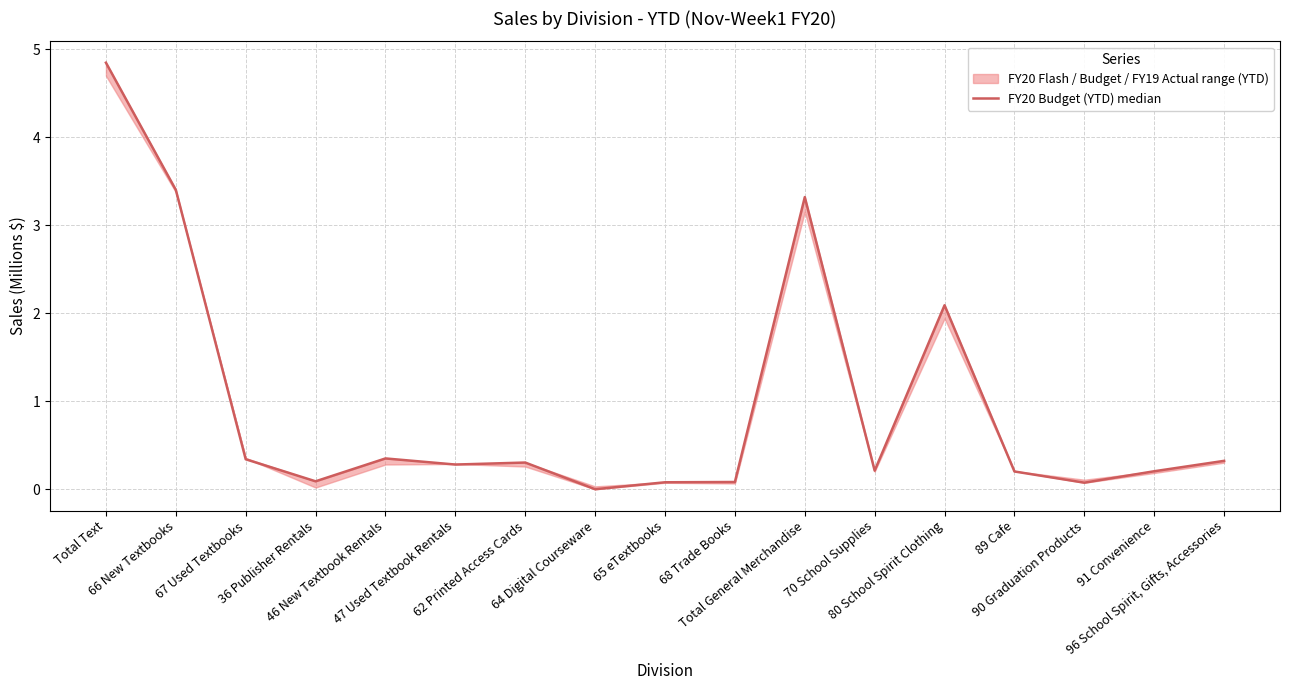

What is the change in value from 66 New Textbooks to Total General Merchandise?

-0.1